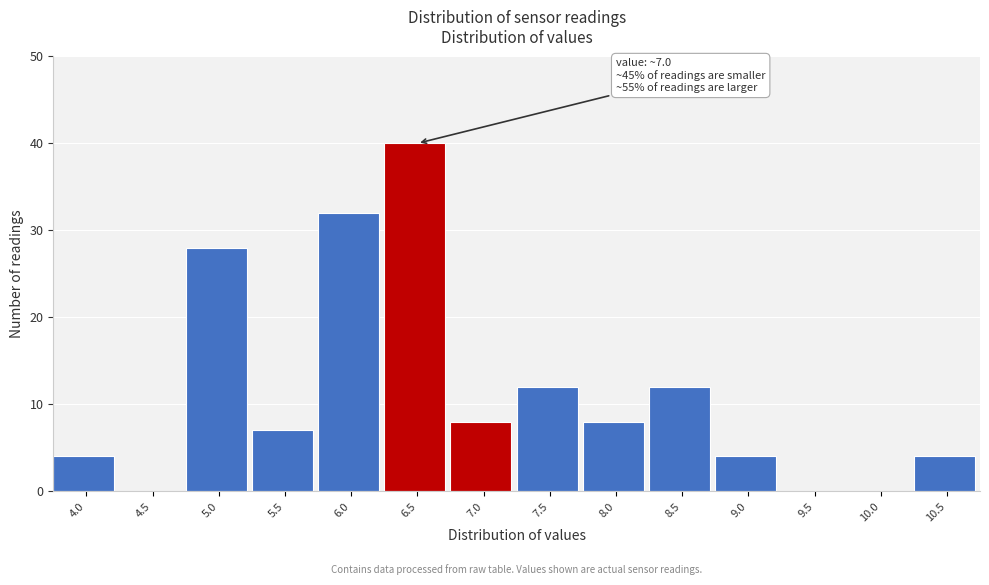

Reading left to right, what are all the values shown in this chart?

4.0=4	4.5=0	5.0=28	5.5=7	6.0=32	6.5=40	7.0=8	7.5=12	8.0=8	8.5=12	9.0=4	9.5=0	10.0=0	10.5=4